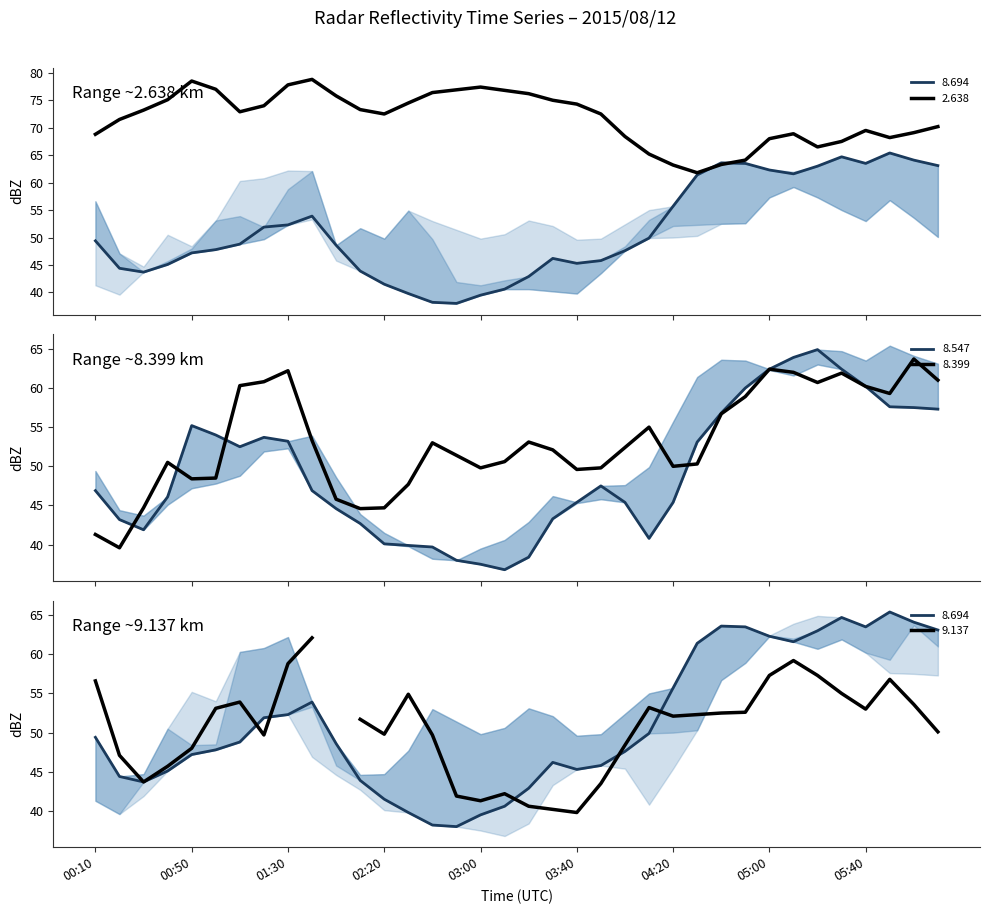

What is the lowest value of the 8.399 series?

39.6